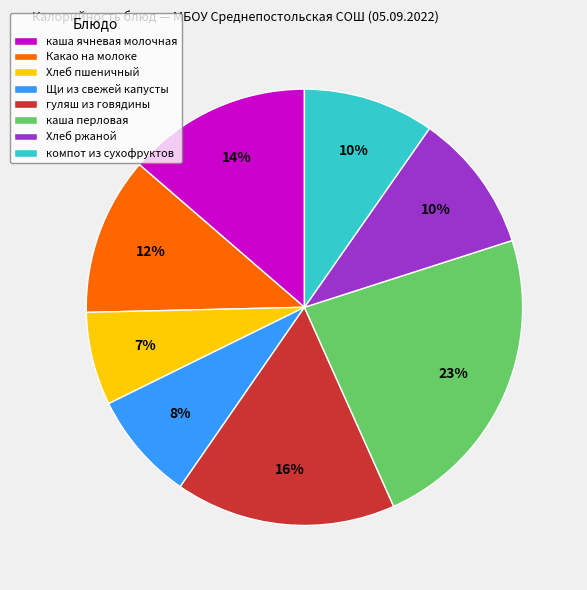

Is it true that Хлеб ржаной is 3% of the pie?

False